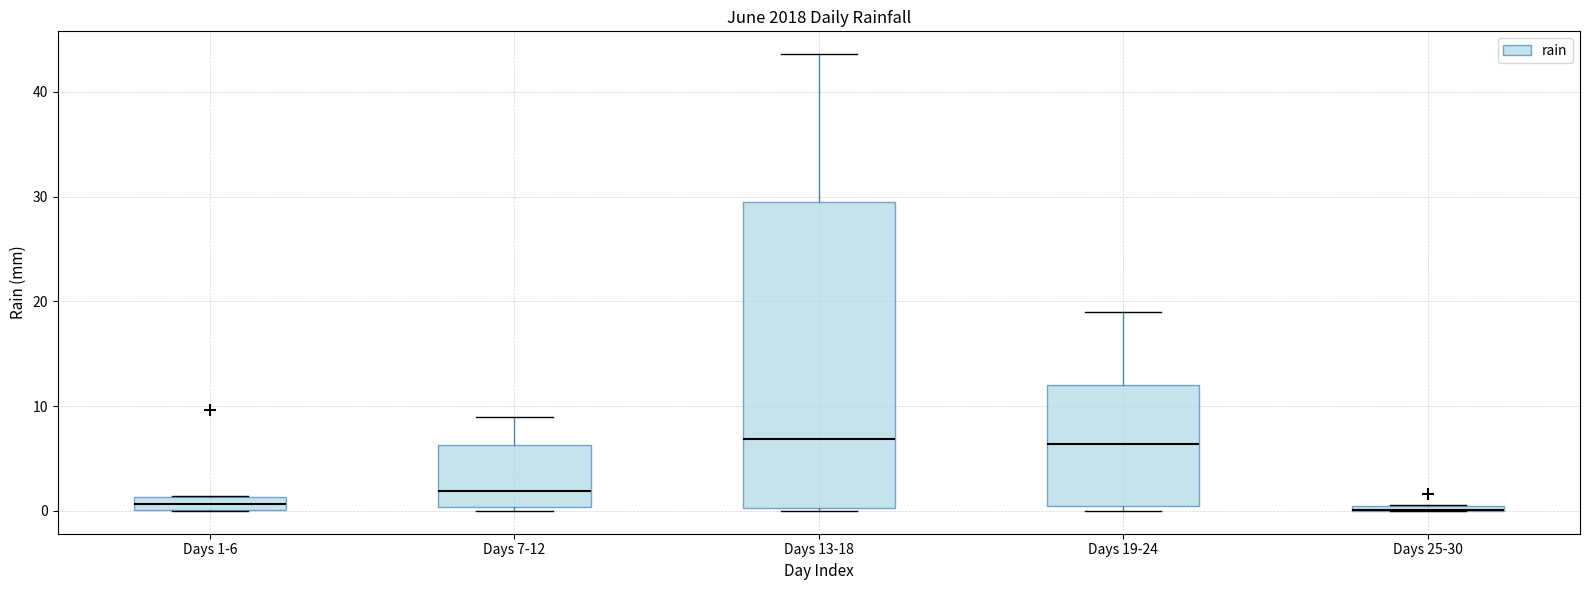

Where is the upper edge of the box for Days 13-18 on the y-axis? The values are not printed on the chart, so give them approximately, as read against the axis.

29